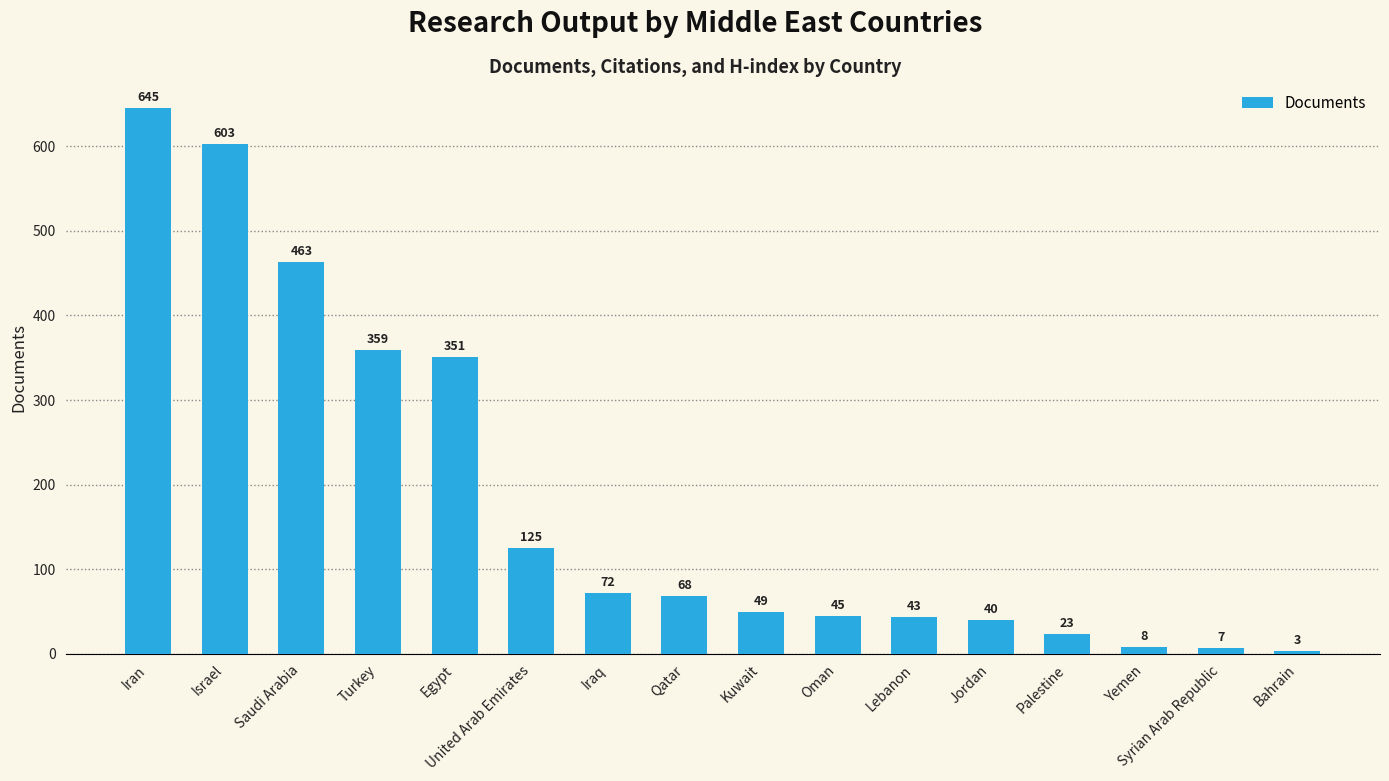

What position from the right is Egypt?

12